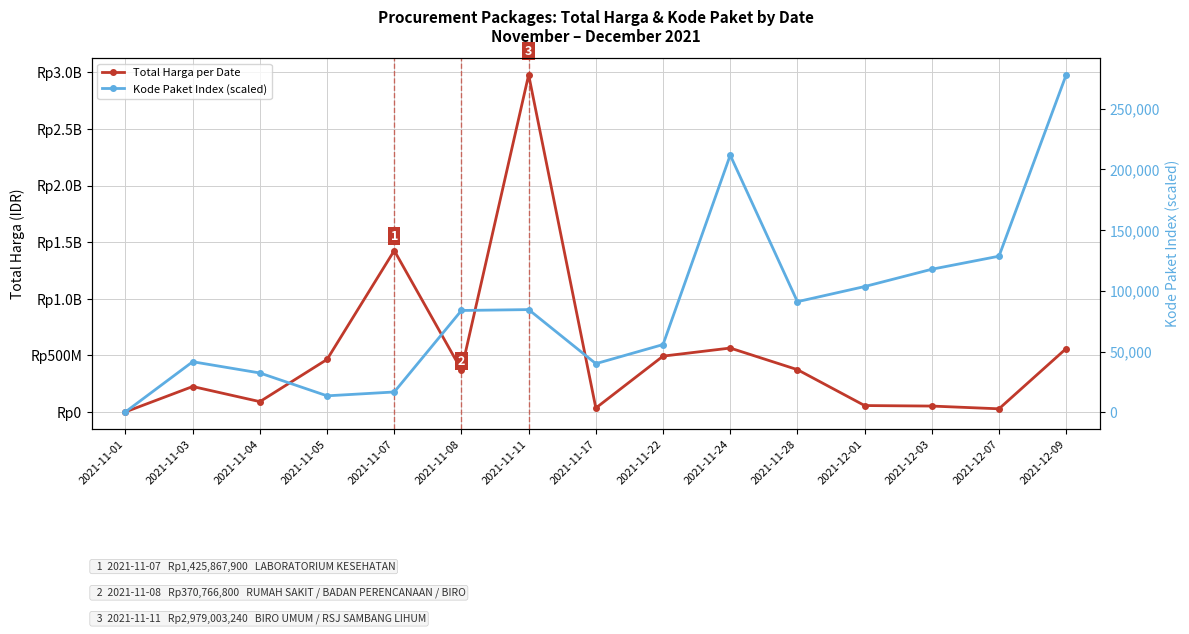

What is the label of the 15th point from the left?

2021-12-09